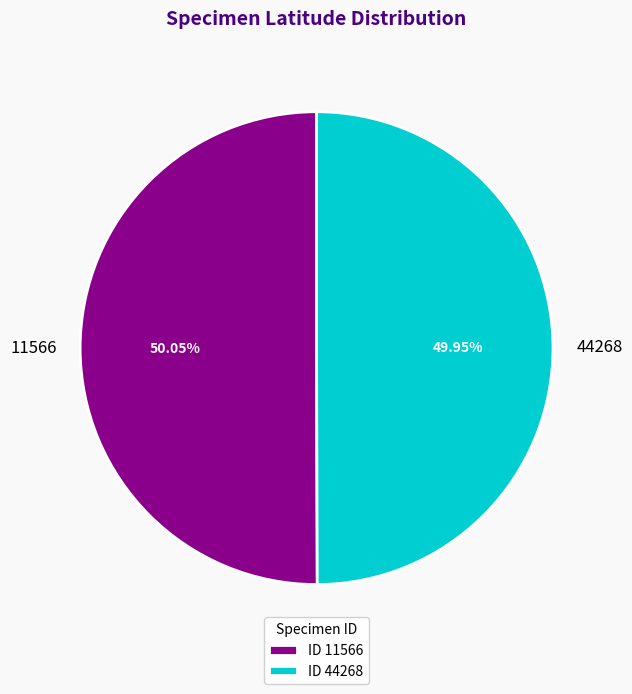

Is there a majority slice in this chart?

Yes